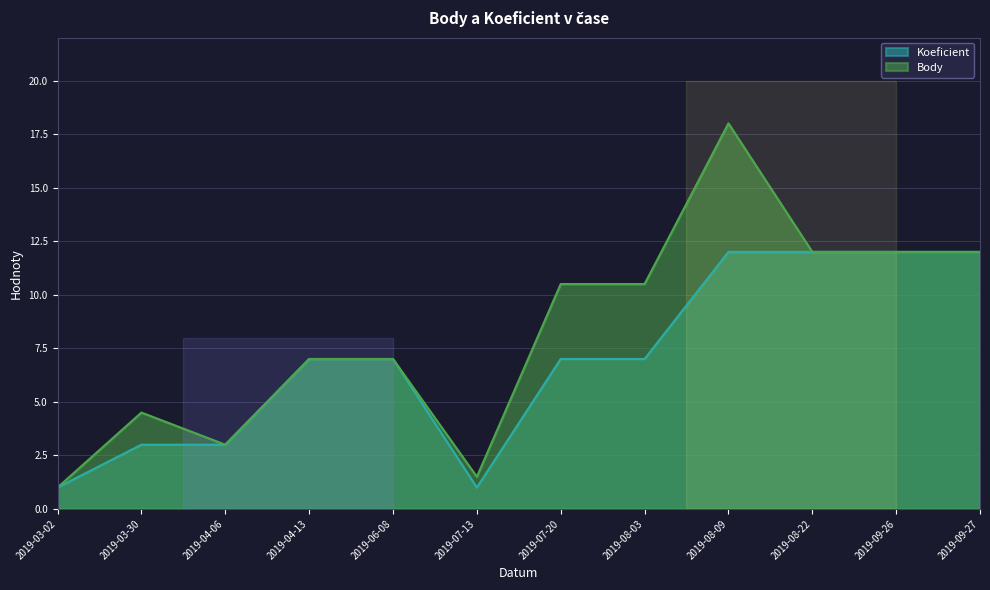

What are all the series names shown in the legend?

Koeficient, Body